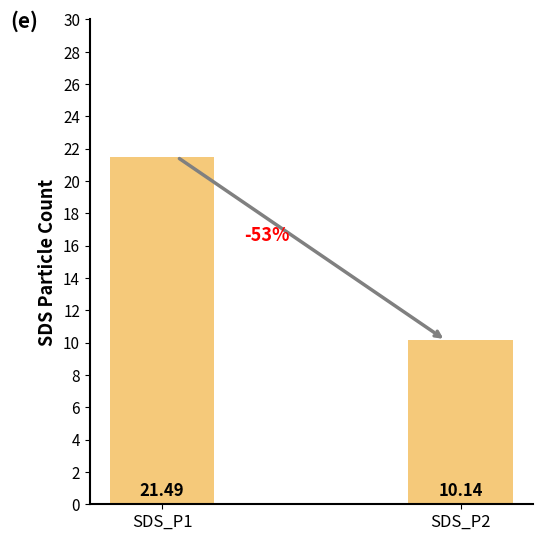

Reading left to right, list all the values displayed in this chart.

SDS_P1=21.5	SDS_P2=10.1